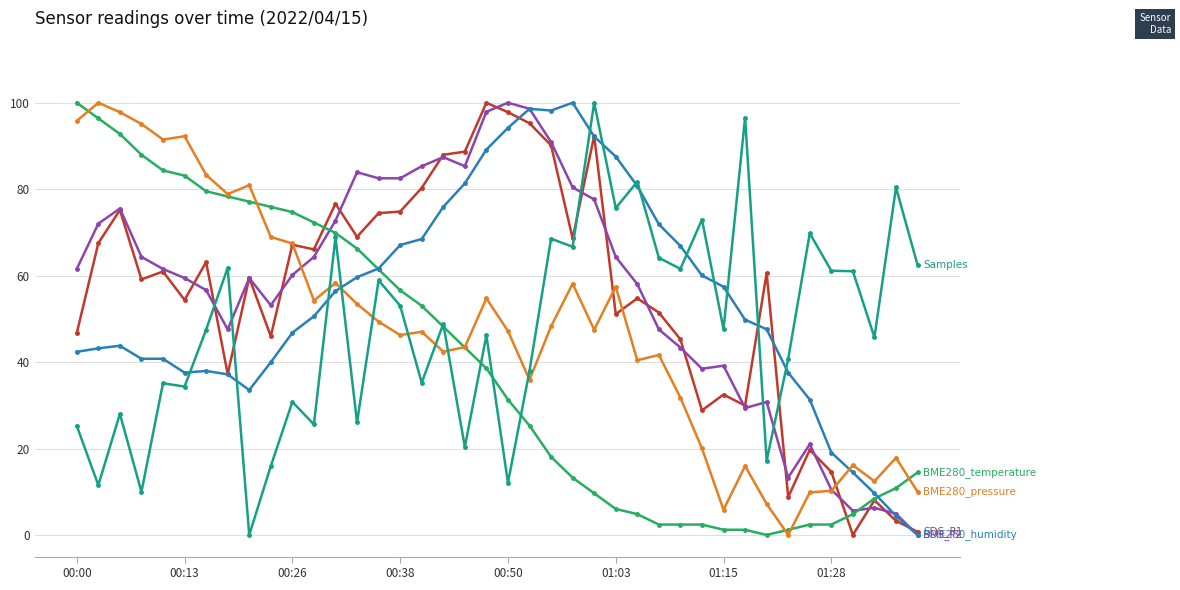

What is the maximum value shown in the chart?

100.0